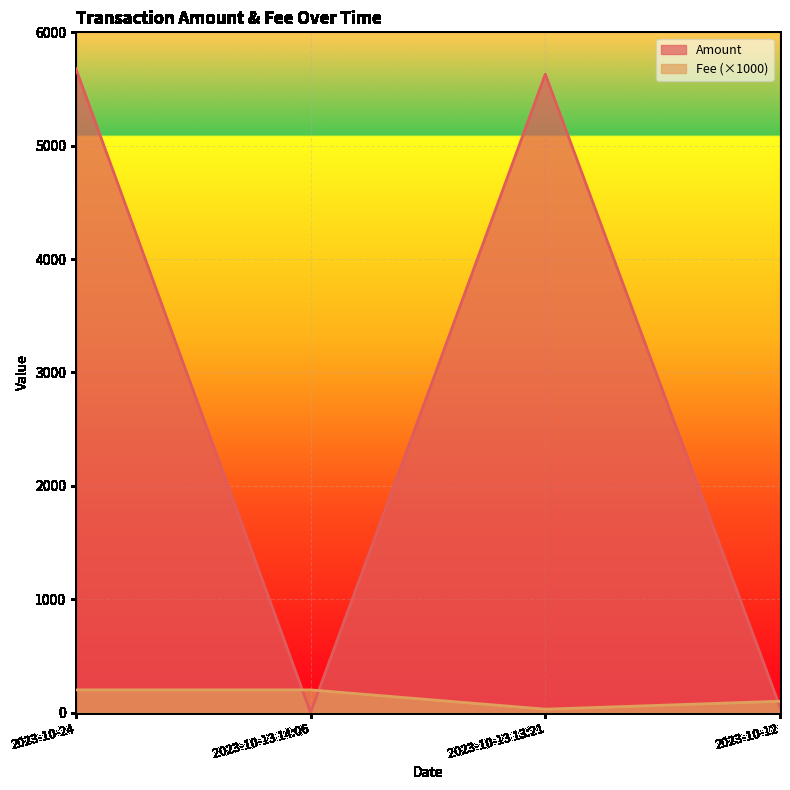

At 2023-10-24, list the series in order from largest to smallest.

Amount, Fee (×1000)